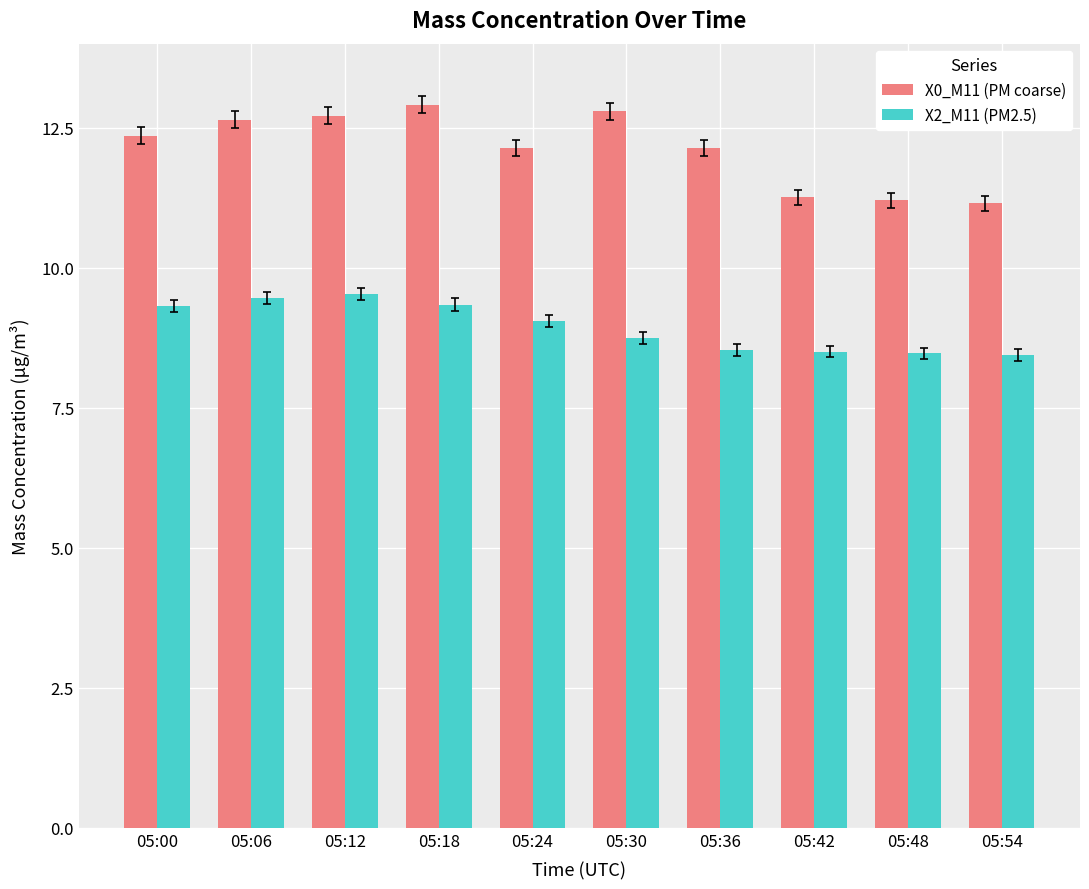

What is the greatest value displayed?

12.9